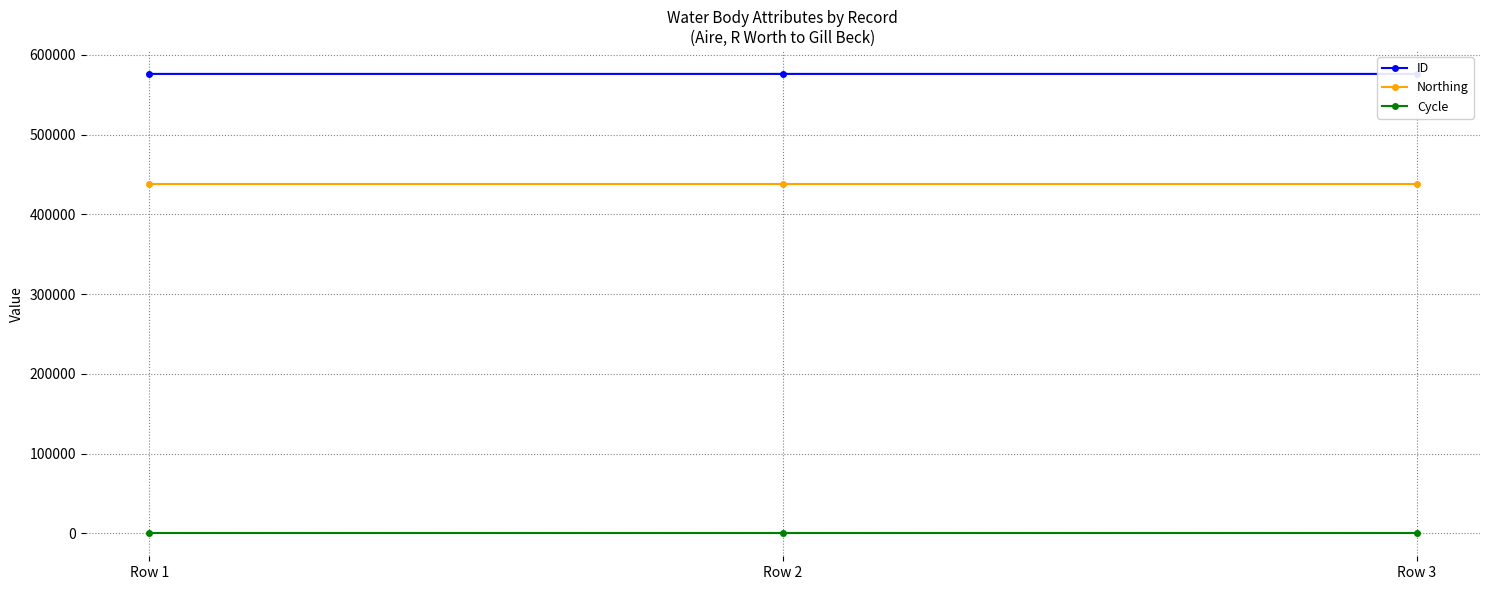

What are all the series names shown in the legend?

ID, Northing, Cycle